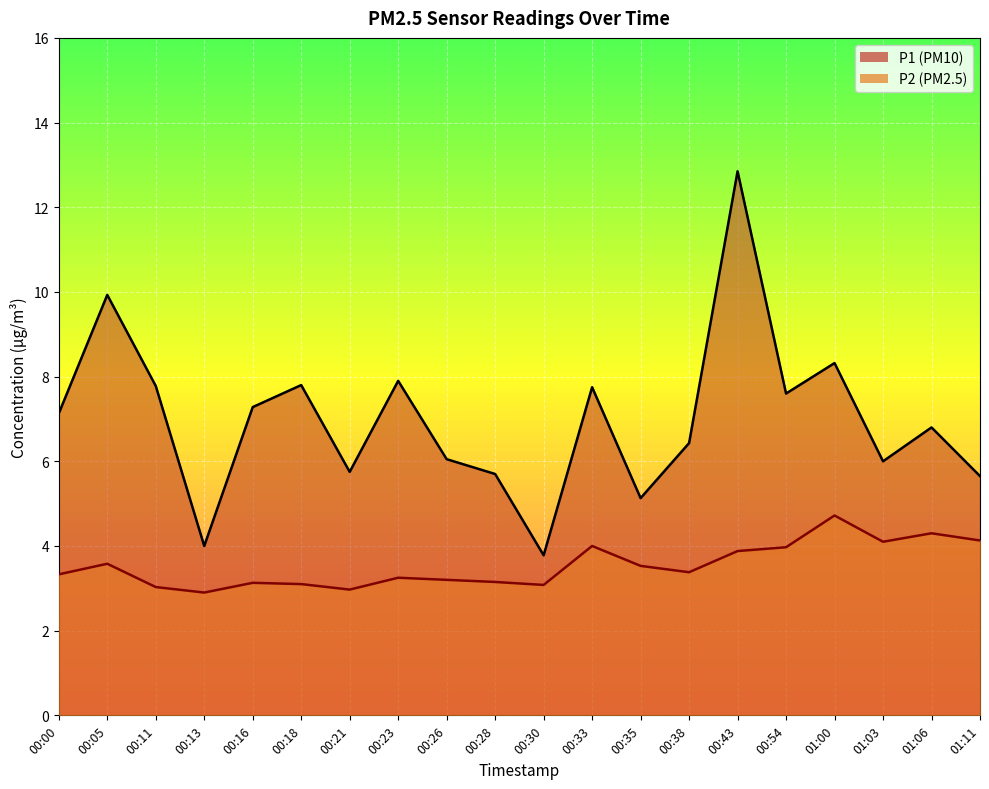

What is the label of the 4th point from the left?

00:13